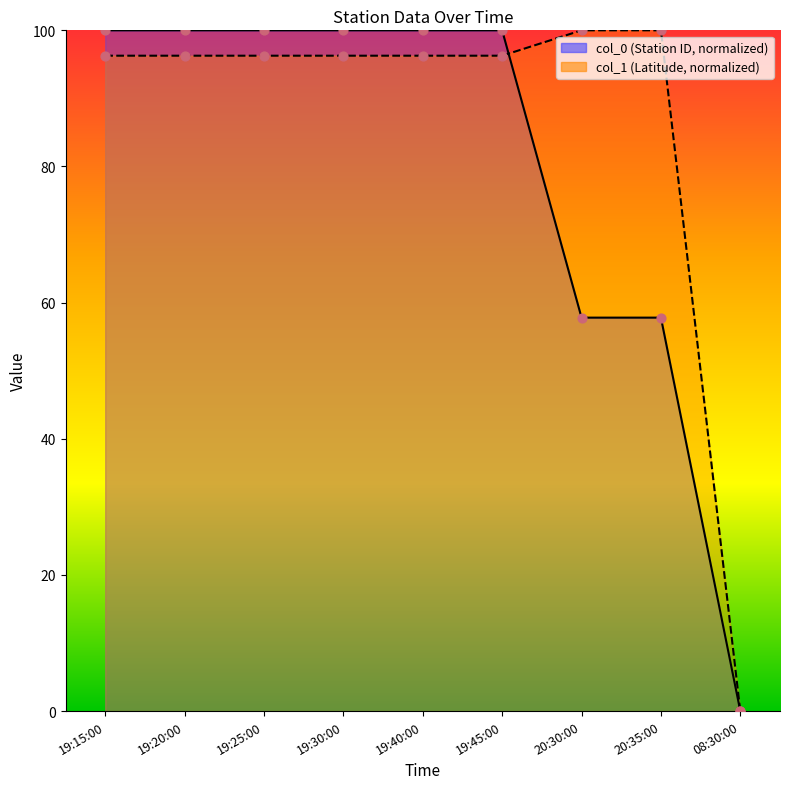

Which series reaches the minimum Y coordinate?

col_0